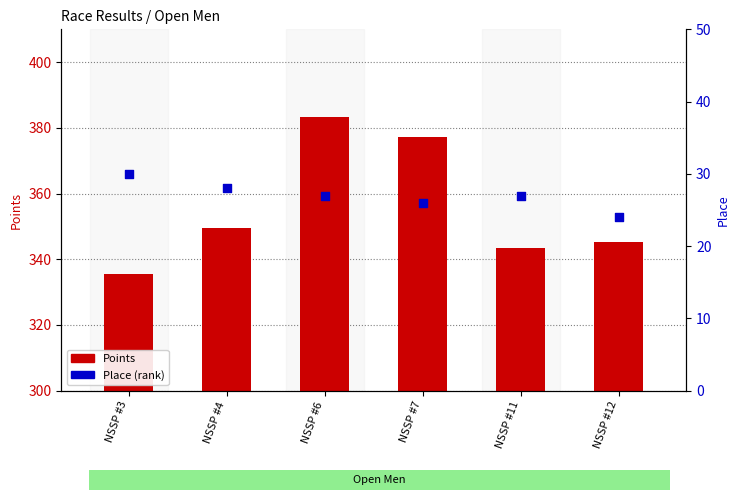

What are all the series names shown in the legend?

Points, Place